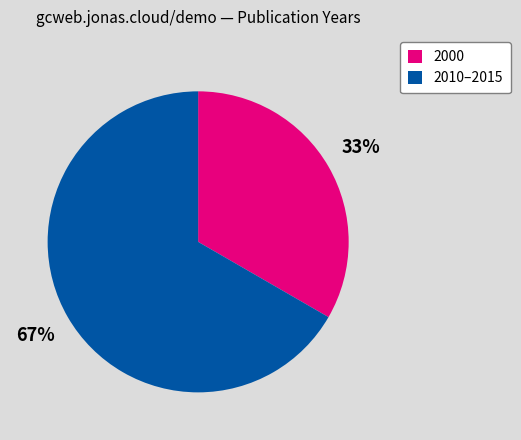

Is the sum of 2000 and 2010–2015 greater than half?

Yes